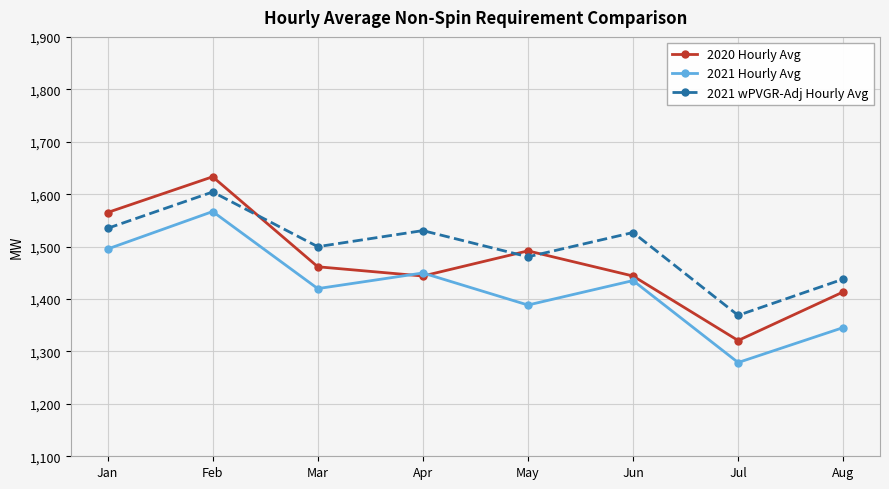

At which category does the chart reach its minimum across all series?

Jul